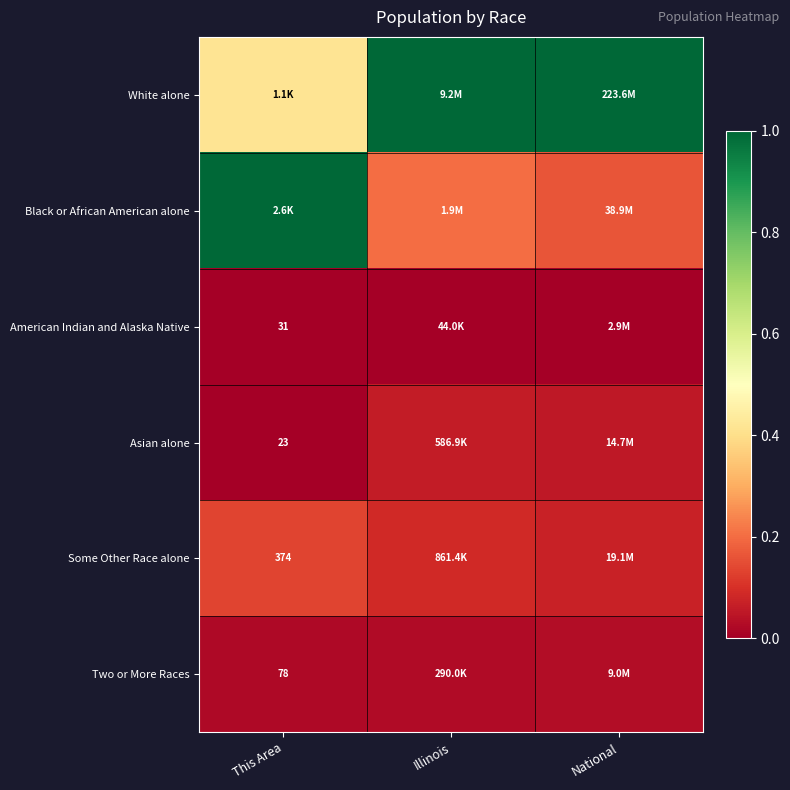

What is the spread (max minus min) of values at National?

1.0